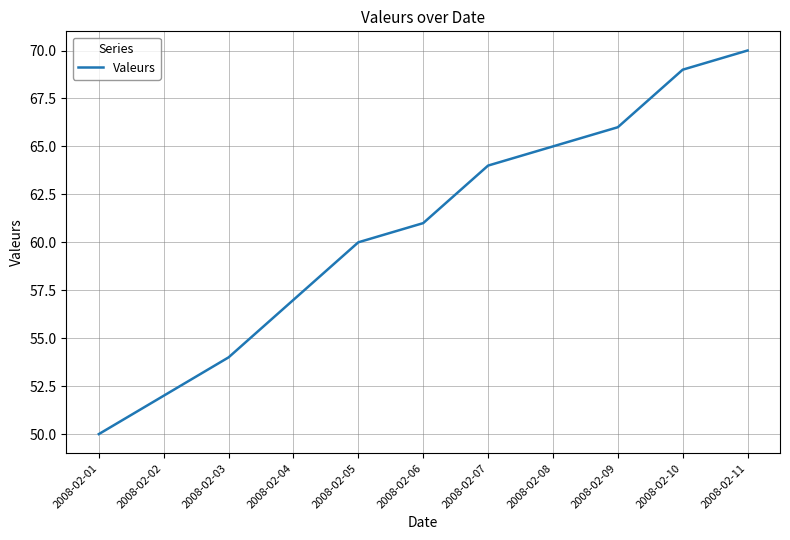

Which label corresponds to the largest value in the chart?

2008-02-11